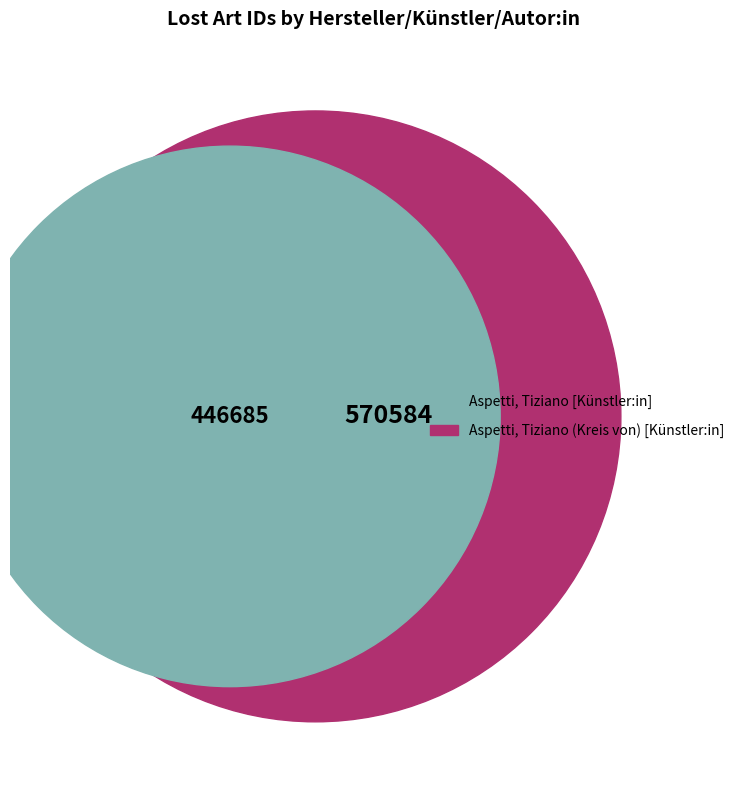

To the nearest percent, what is the difference between the Aspetti, Tiziano [Künstler:in] and Aspetti, Tiziano (Kreis von) [Künstler:in] slice percentages?

12%